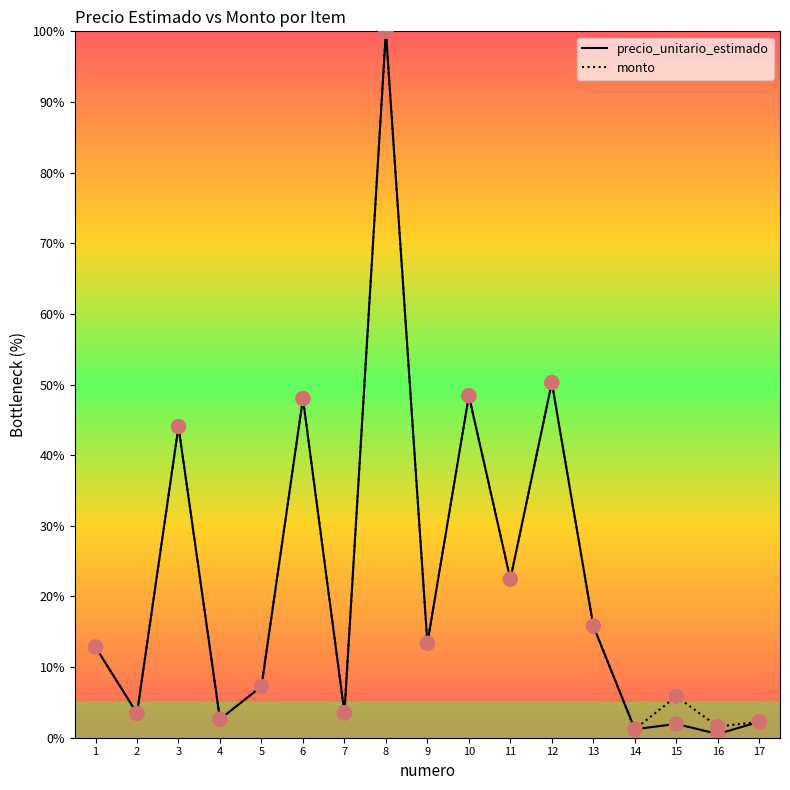

At how many categories does at least one series exceed 32?

5